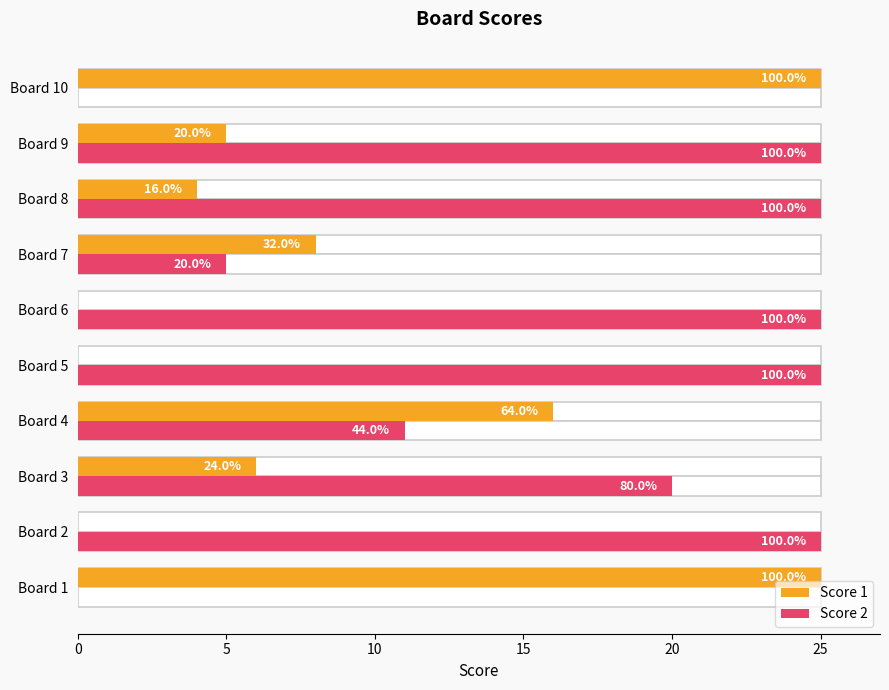

What is the sum of the Score 2 values at Board 2 and Board 1?

25